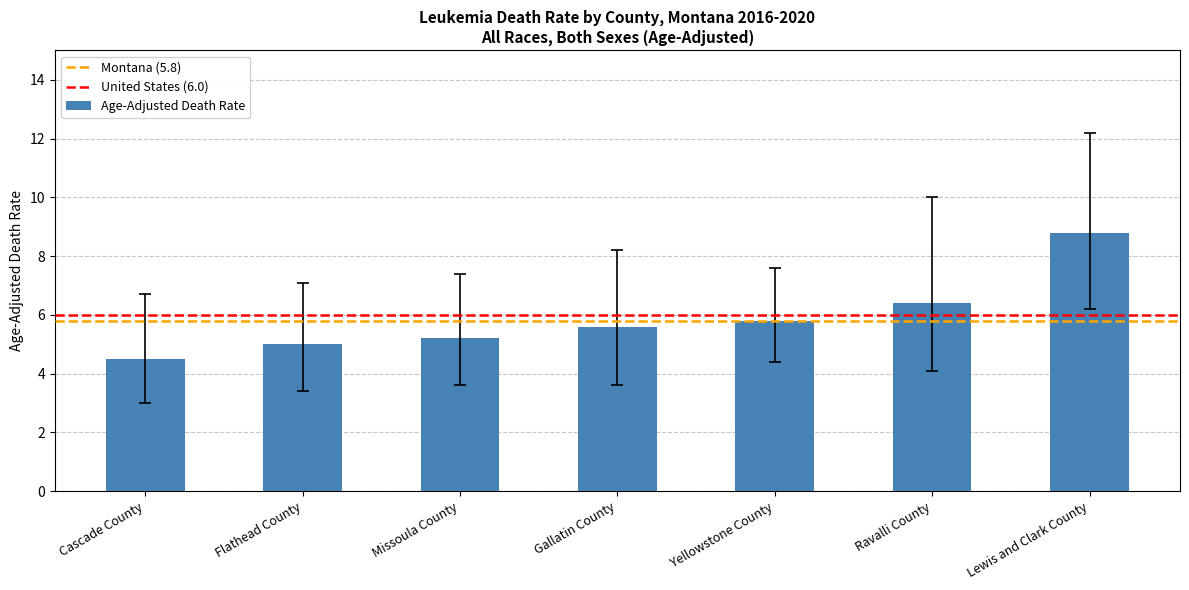

What is the value of the 2nd bar from the left?

5.0